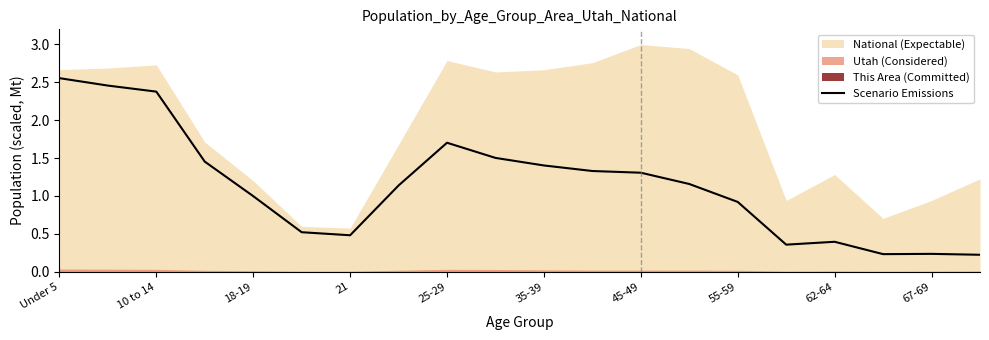

How many interior local valleys (lower than both neighbors) does the data have?

3